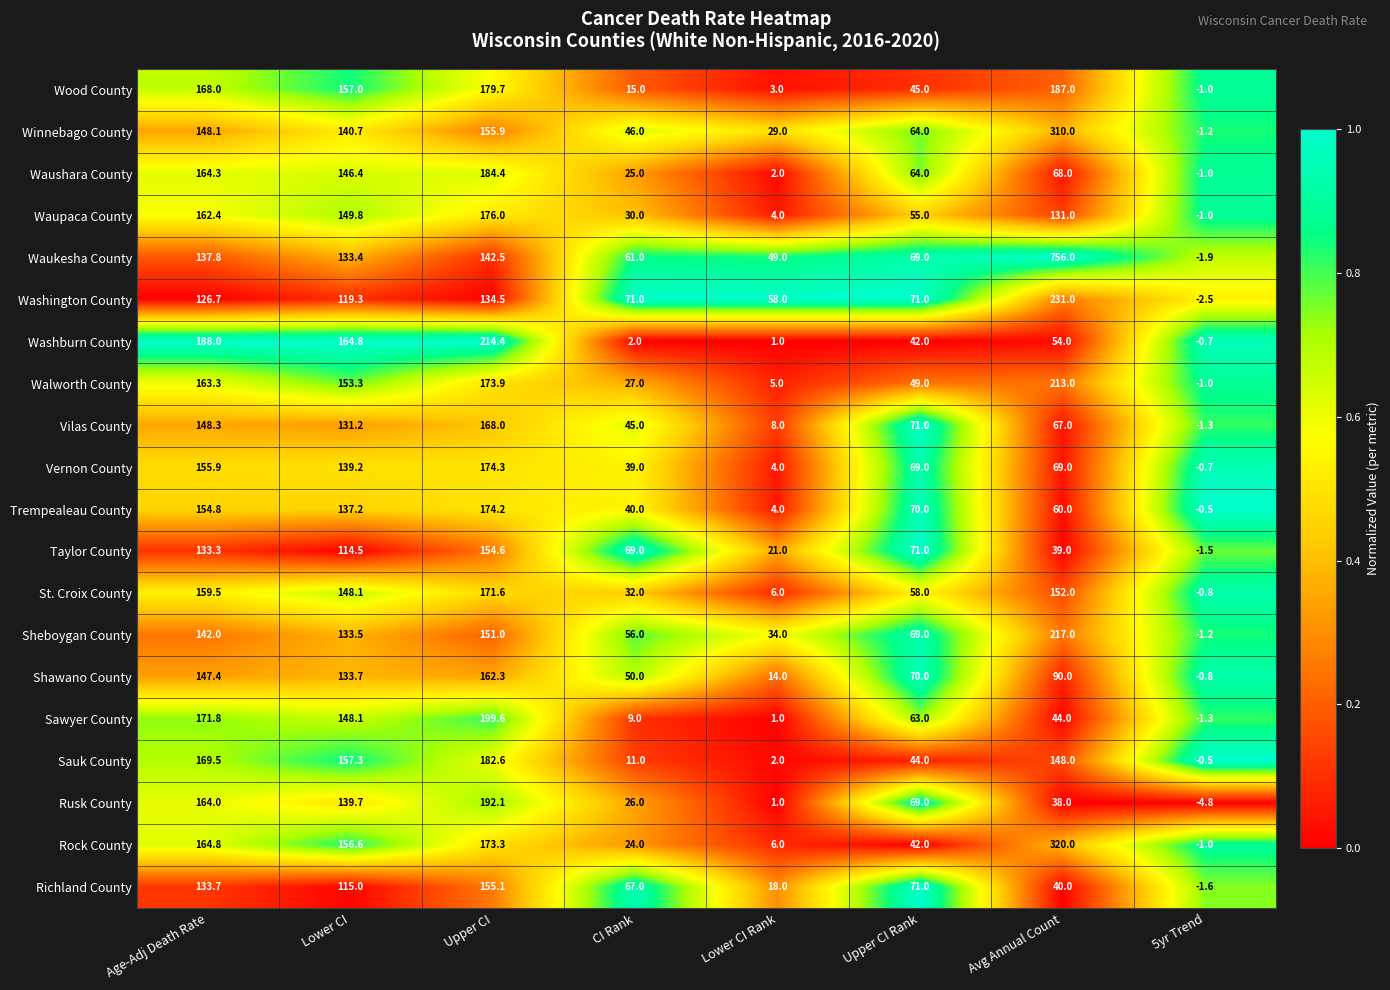

The value of St. Croix County at Upper CI is 171.6. True or false?

True